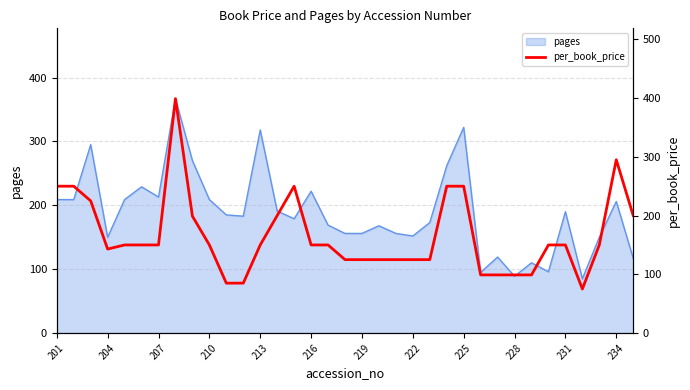

What is the maximum value for pages?

367